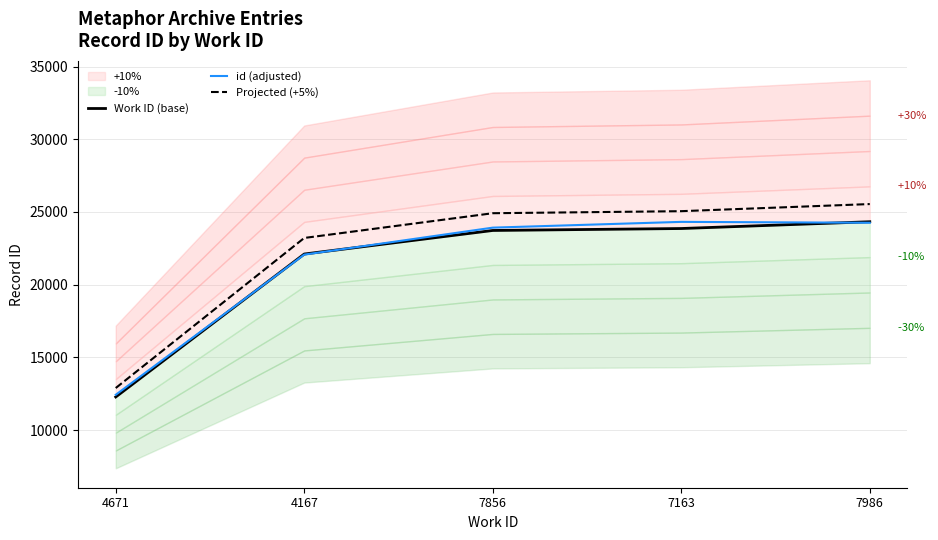

List the series in order of their peak value, lowest first.

id (adjusted), Work ID (base), Projected (+5%)